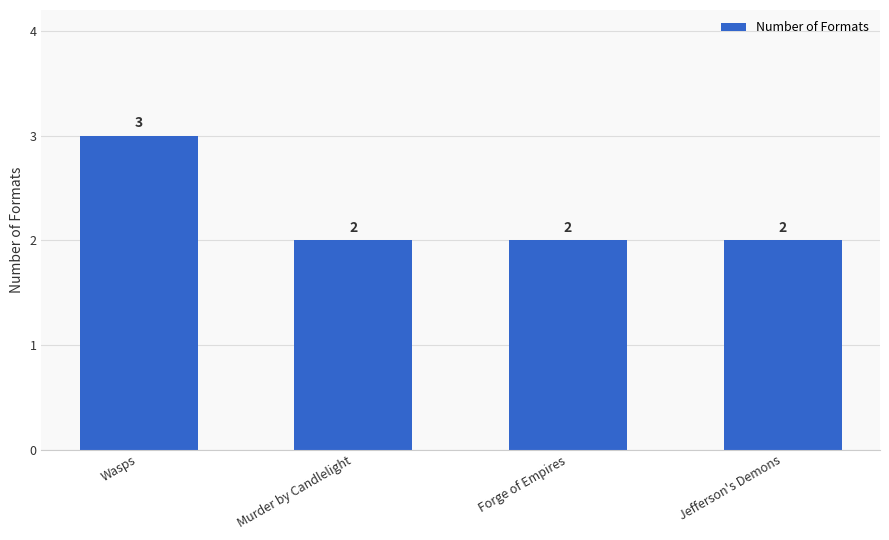

Count the values in the range 2 to 3.

4